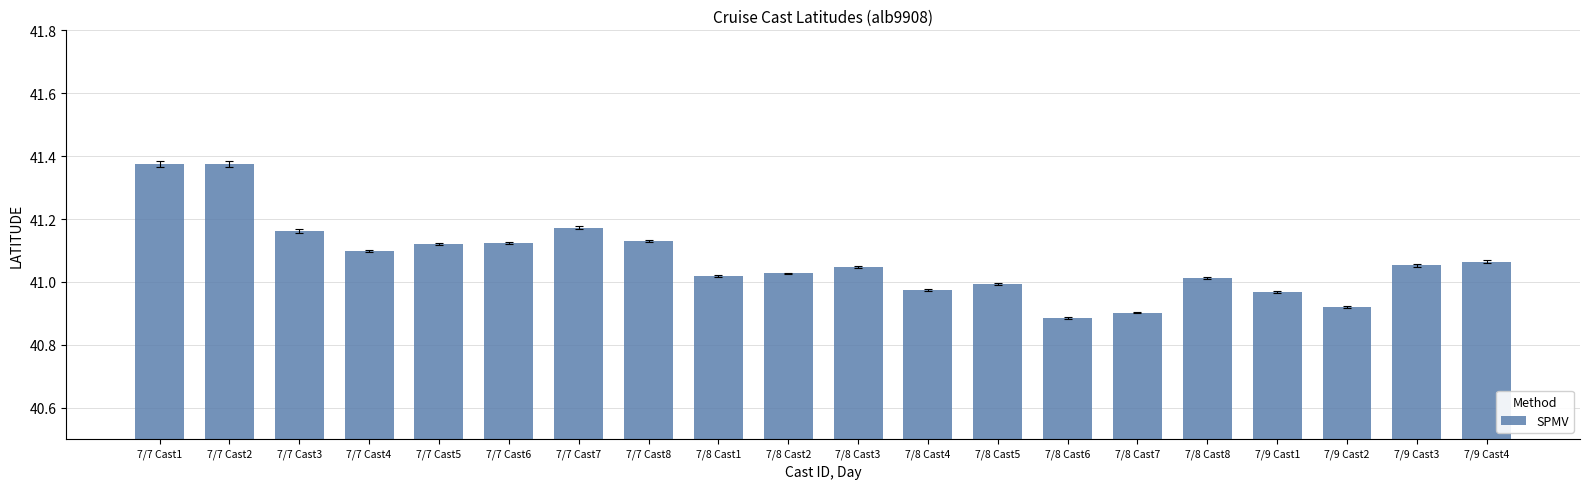

What is the sum of all values?

821.4